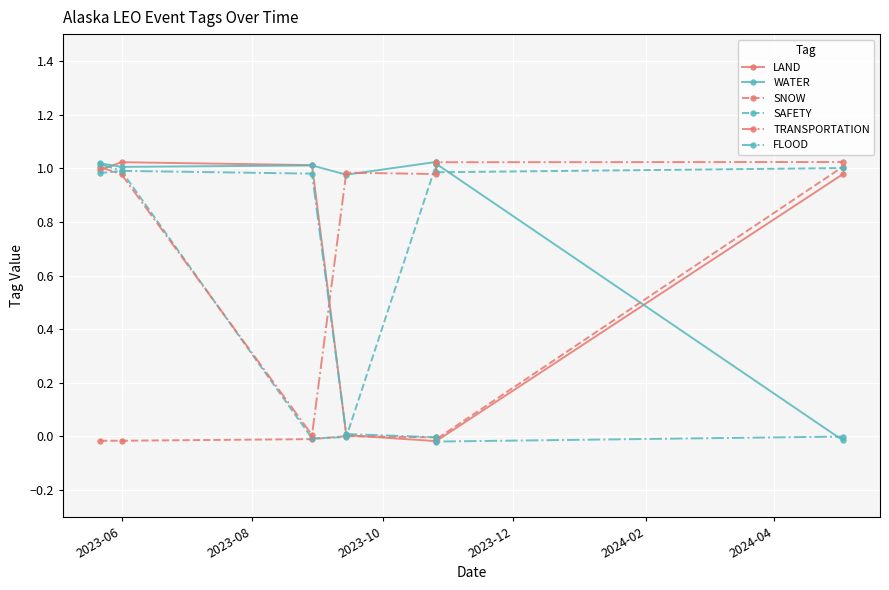

True or false: TRANSPORTATION has a value of 0.0 at 2023-10.

False